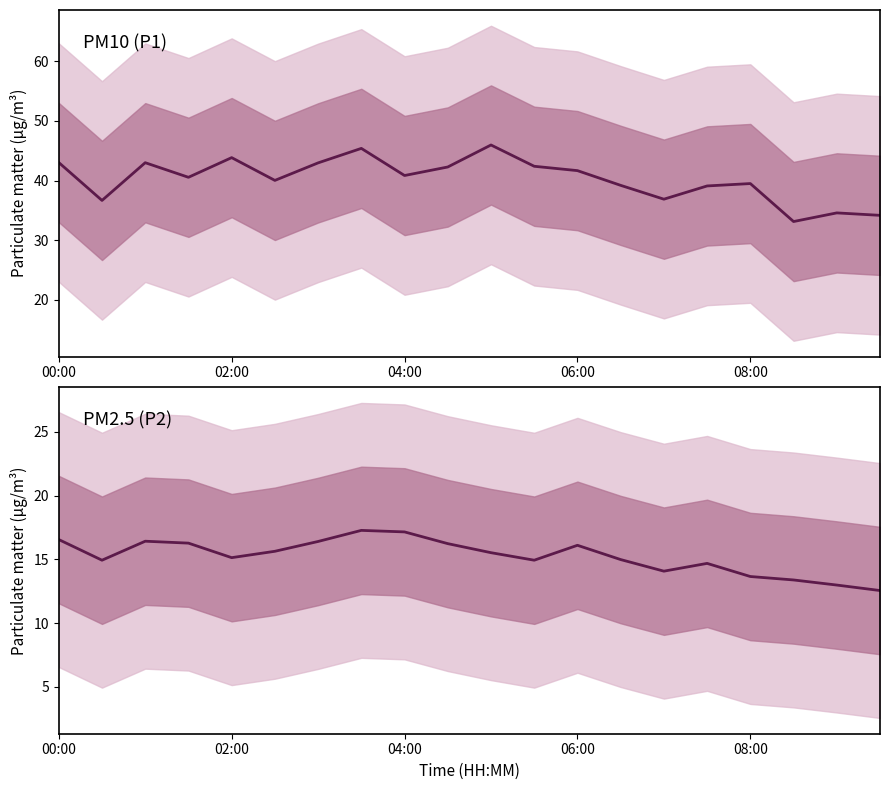

How many categories are shown in the chart?

20